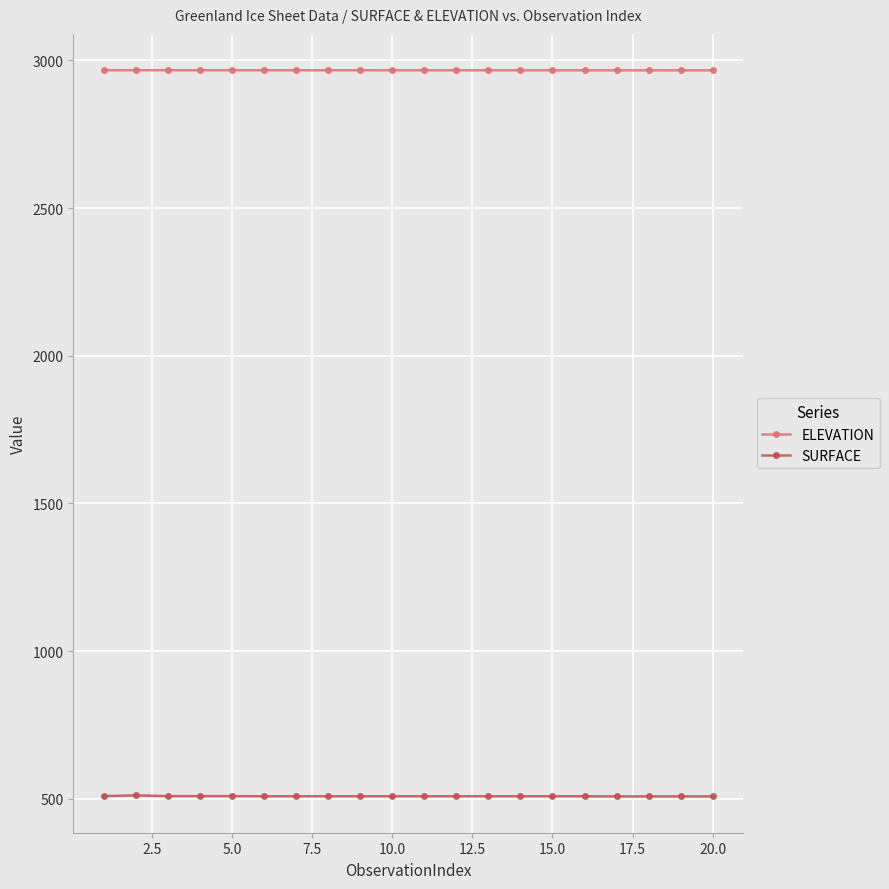

Count the number of categories in the chart.

20